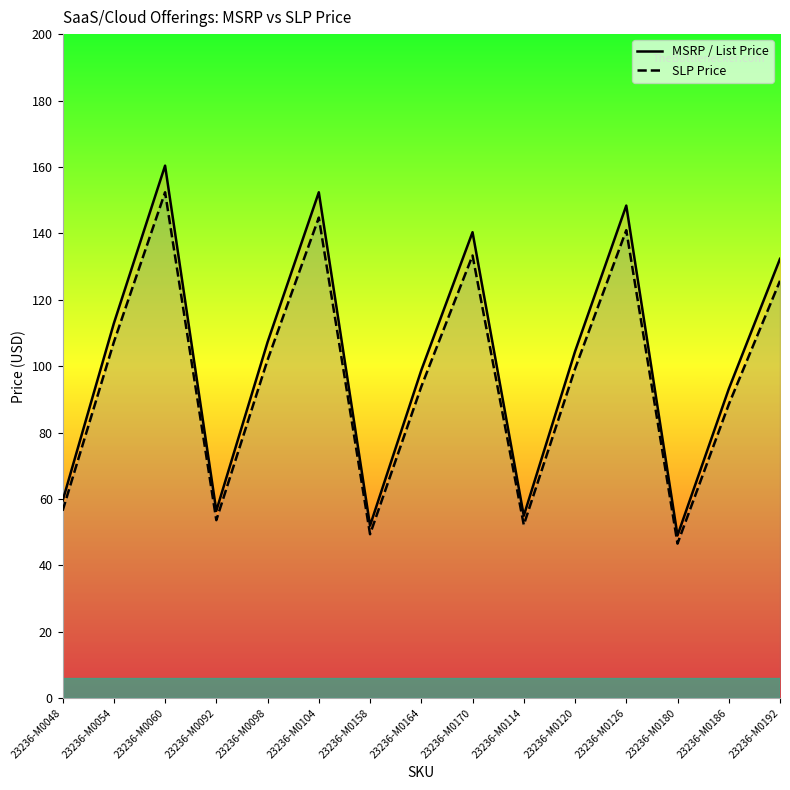

What are all the series names shown in the legend?

MSRP / List Price, SLP Price